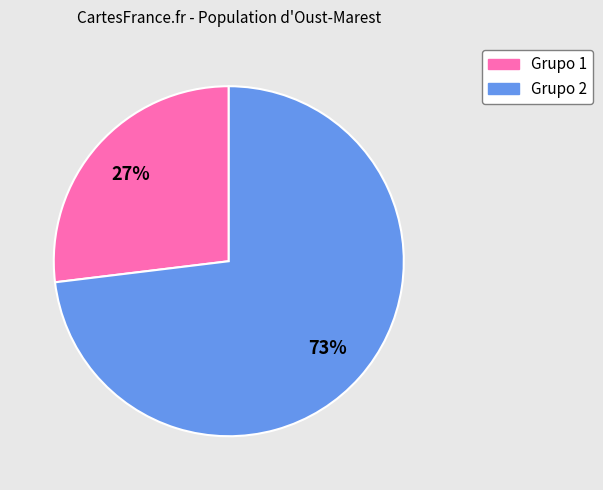

Is there any slice that represents more than half of the pie?

Yes